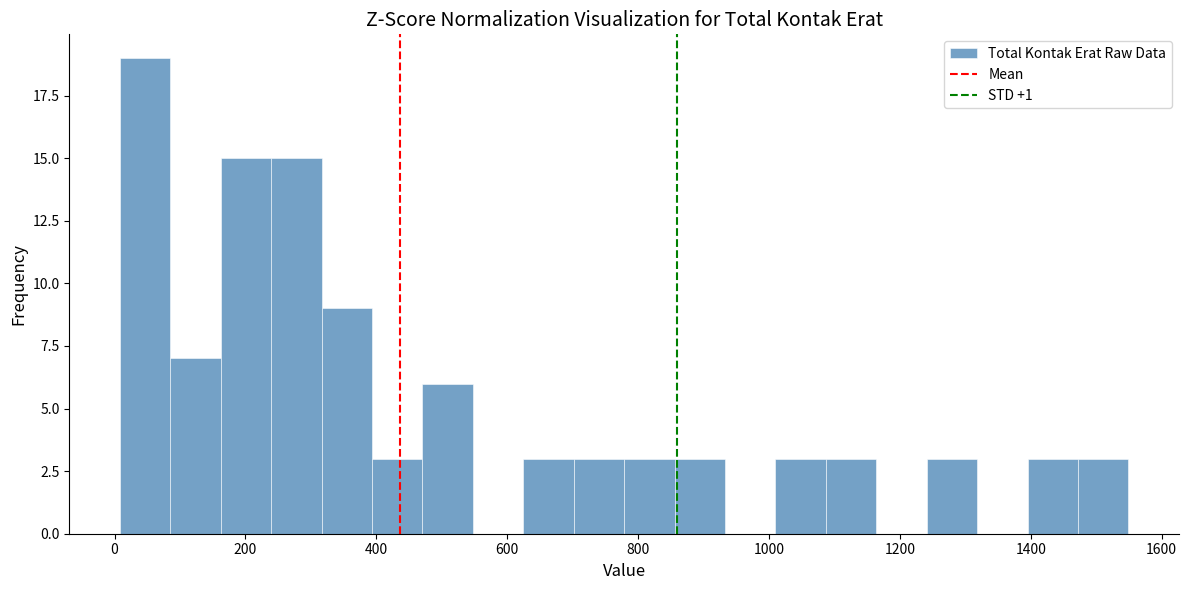

Around what value on the x-axis is the tallest bar? Give the approximate position of its centre, as read against the axis.

40